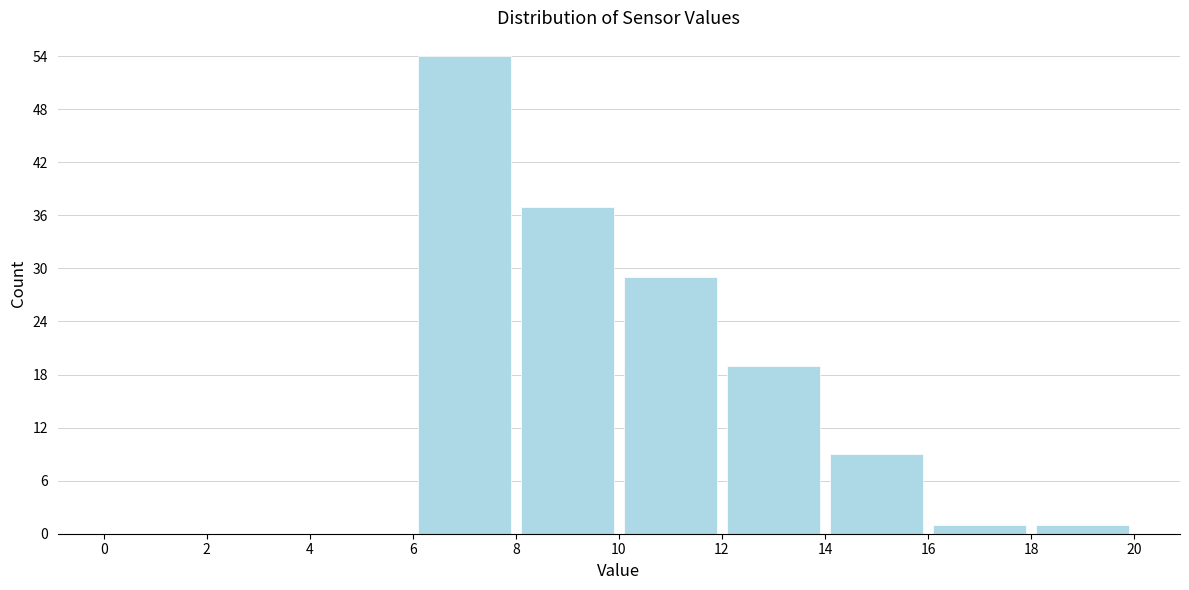

Over which range of the x-axis is the bar tallest?

6 to 8